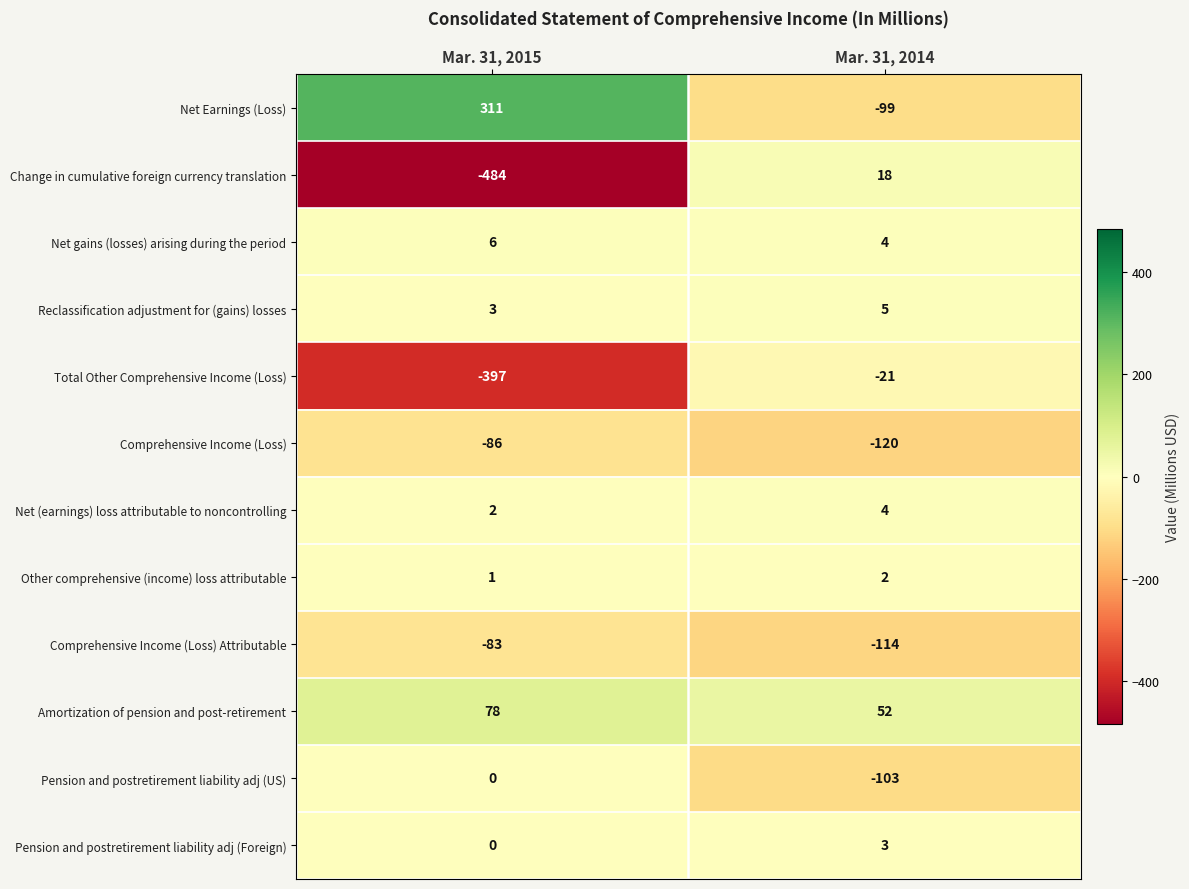

List the series in order of their peak value, lowest first.

Comprehensive Income (Loss), Comprehensive Income (Loss) Attributable, Total Other Comprehensive Income (Loss), Pension and postretirement liability adj (US), Other comprehensive (income) loss attributable, Pension and postretirement liability adj (Foreign), Net (earnings) loss attributable to noncontrolling, Reclassification adjustment for (gains) losses, Net gains (losses) arising during the period, Change in cumulative foreign currency translation, Amortization of pension and post-retirement, Net Earnings (Loss)